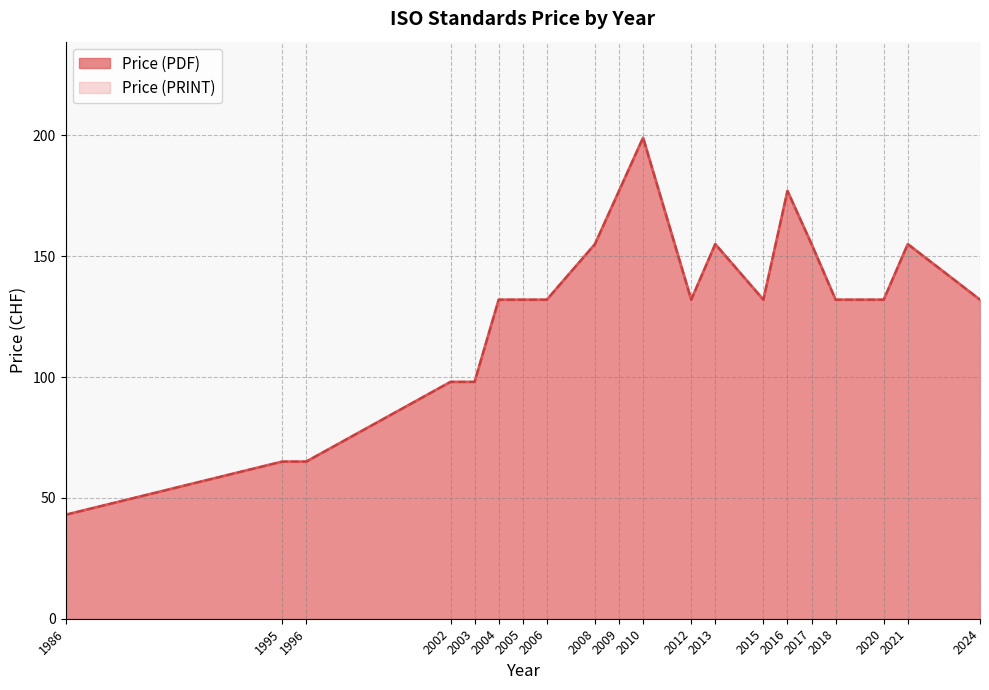

What is the highest value of the Price (PRINT) series?

199